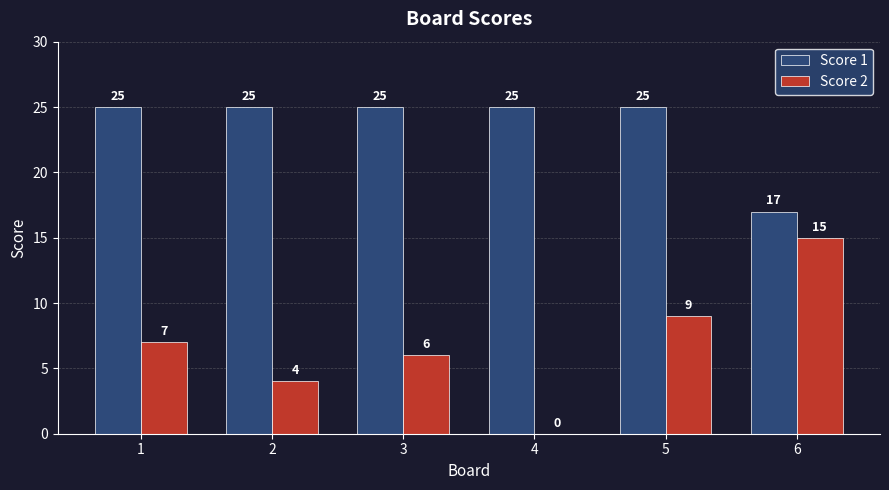

What value does the Score 1 series have at 3?

25